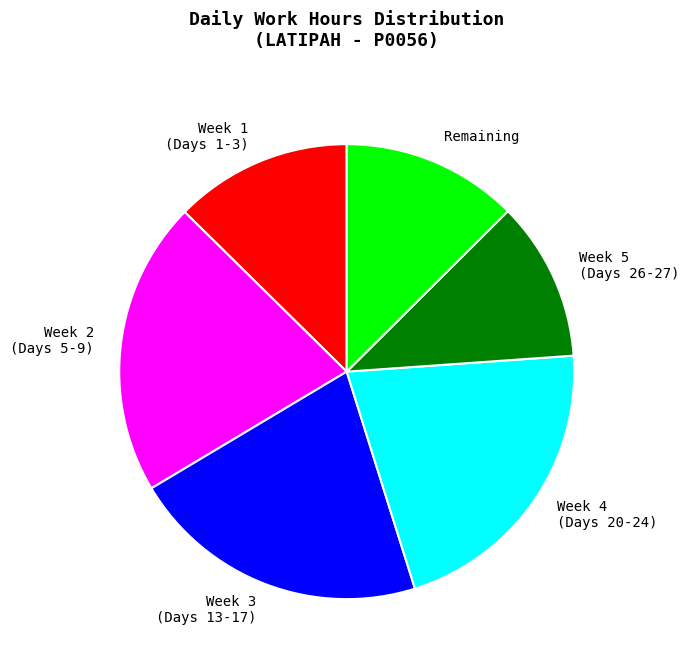

Which slice is the smallest?

Week 5 (Days 26-27)